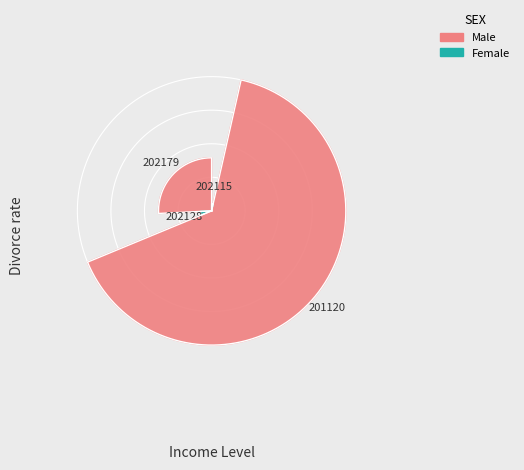

How many slices are in this pie chart?

4